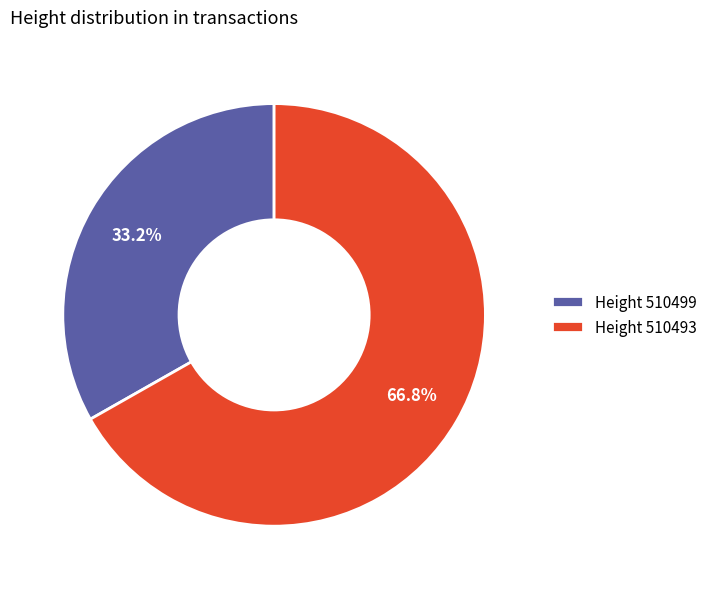

What is the smallest slice in the pie chart?

Height 510499